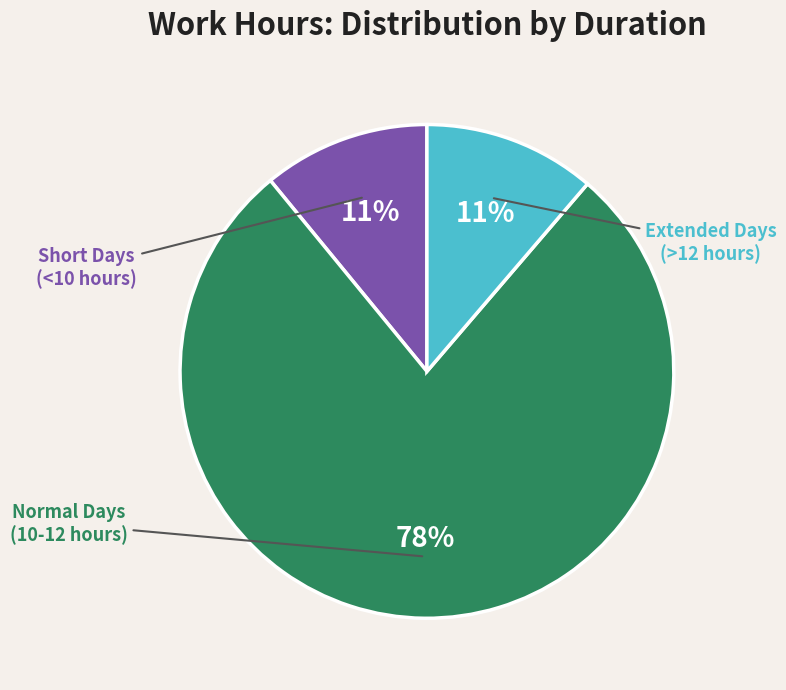

Does any single category account for the majority?

Yes